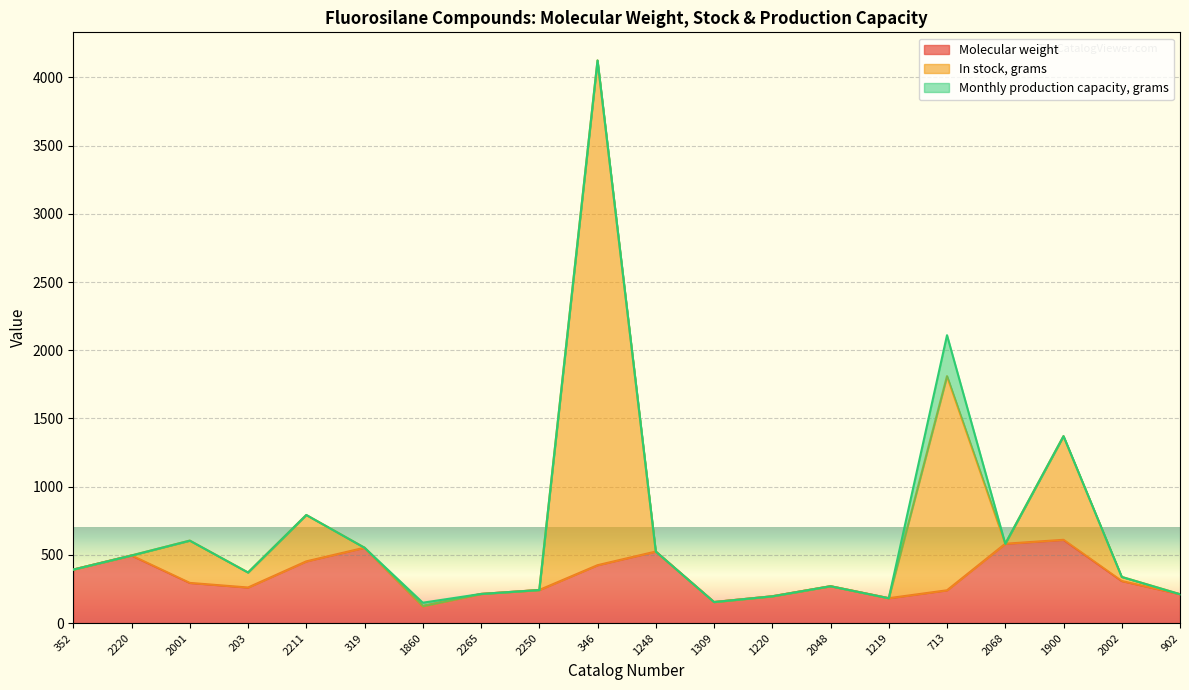

True or false: Molecular weight and In stock, grams cross at least once.

False